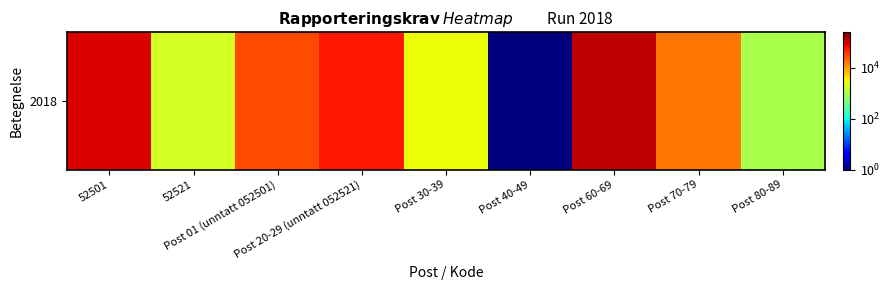

Reading left to right, transcribe all the data shown in this chart.

92009.0	1868.0	29070.0	59824.0	2759.0	0.1	122385.0	16314.0	1022.0